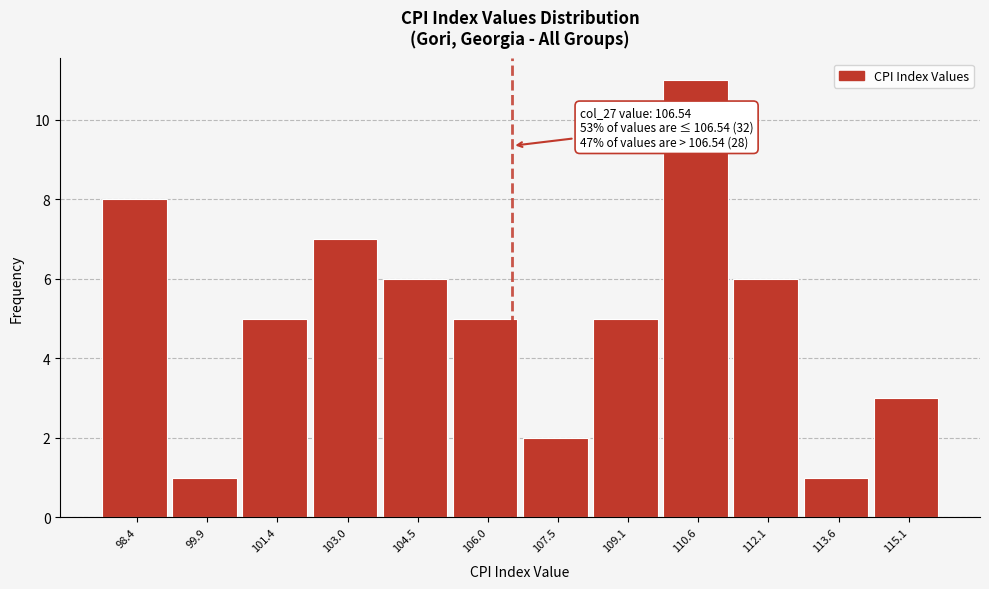

Which range on the x-axis has the tallest bar?

109.8 to 111.4